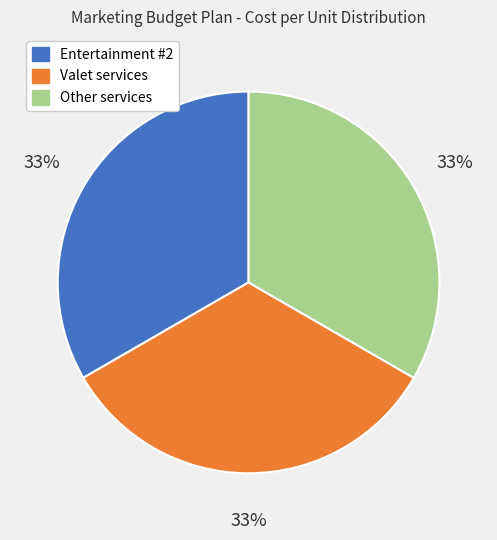

Does any single category account for the majority?

No